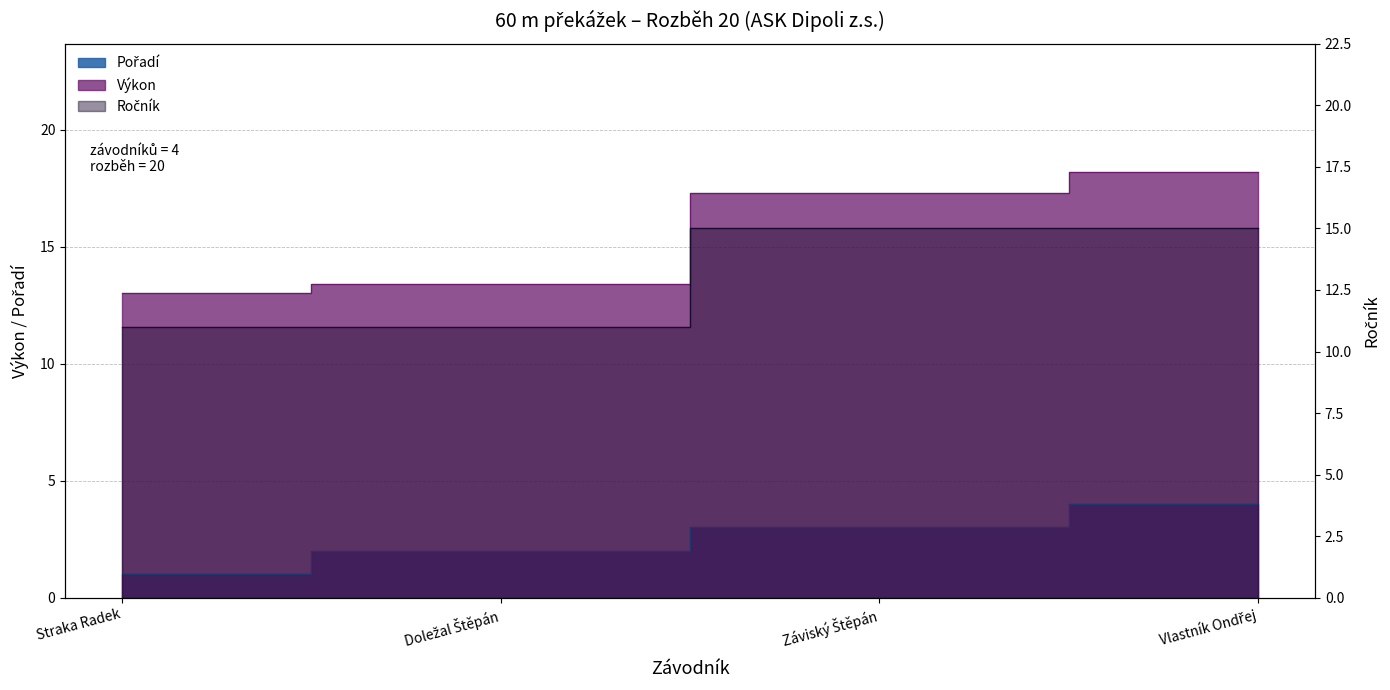

What is the label of the 2nd point from the right?

Záviský Štěpán